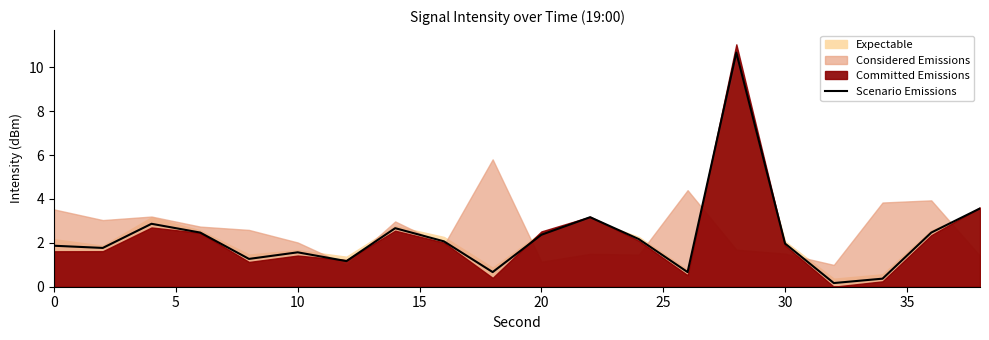

The value of Scenario Emissions at 10 is 1.6. True or false?

True